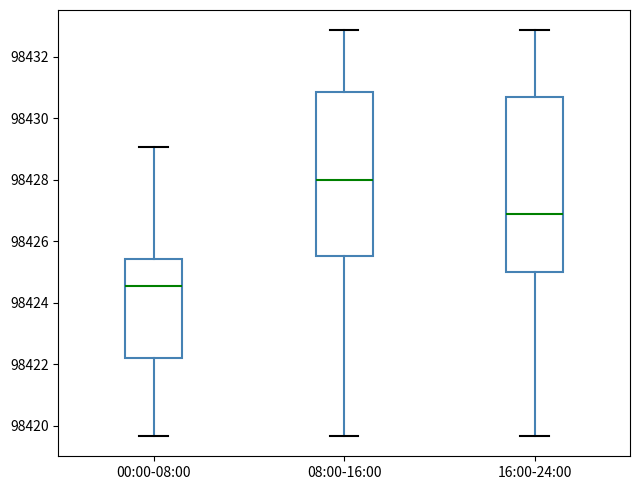

Which box's median line is the lowest?

00:00-08:00